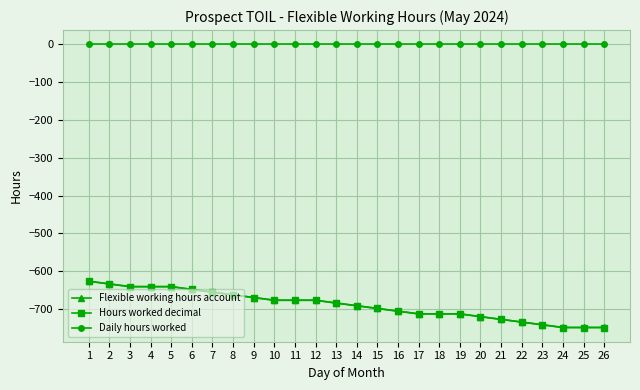

What is the difference between the highest and lowest values at 9?

669.6